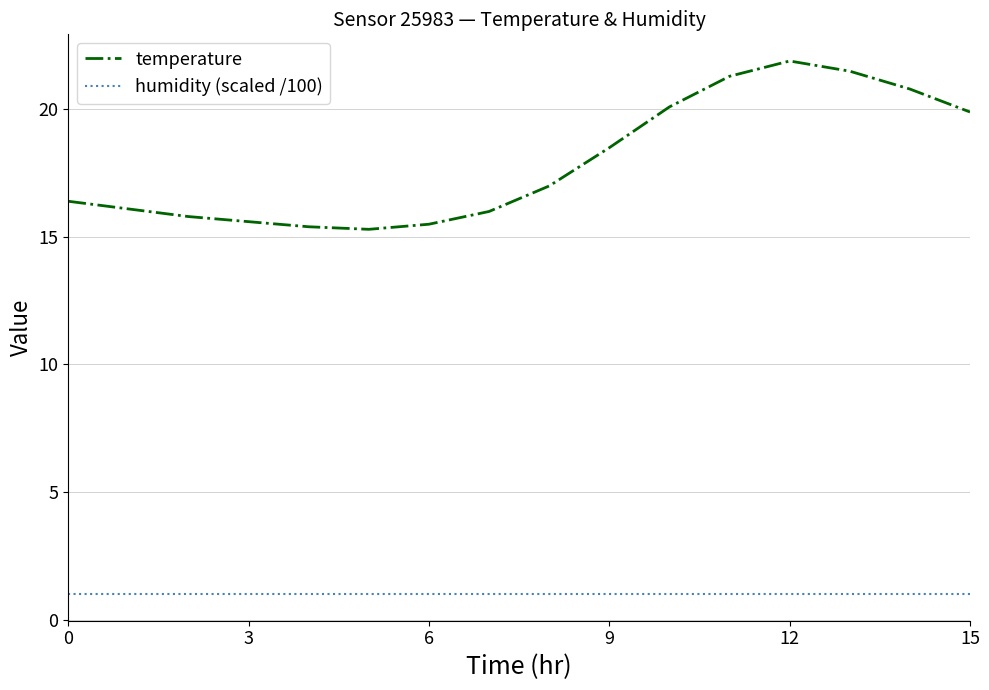

What is the lowest value of the humidity (scaled /100) series?

1.0